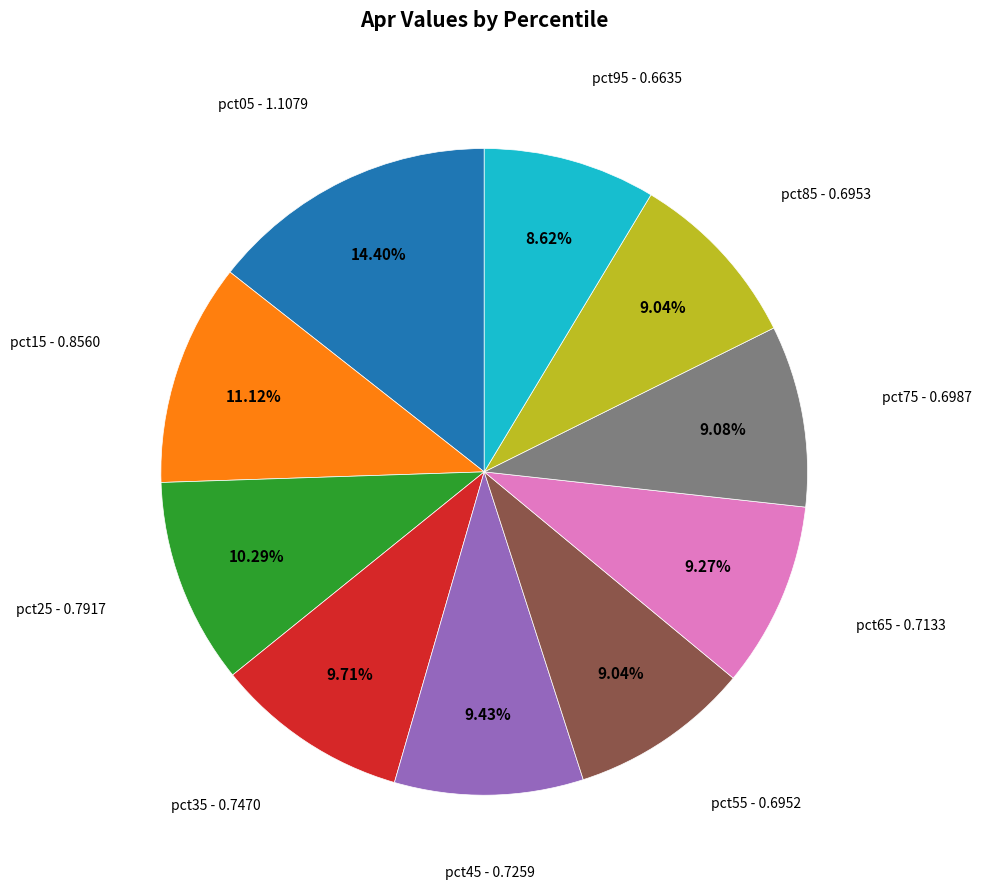

How many segments does this pie chart have?

10